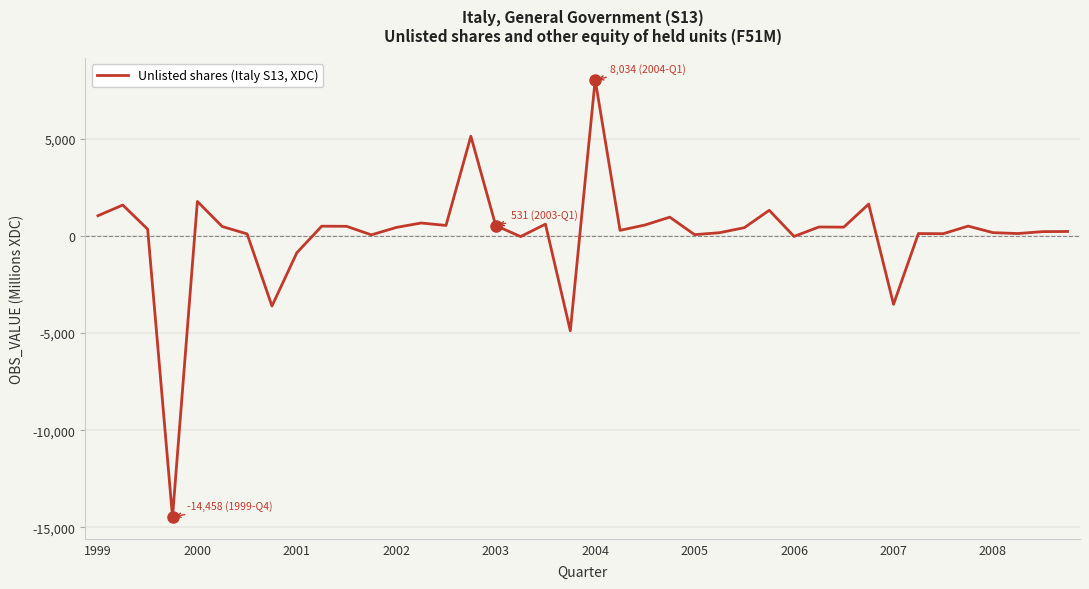

What is the maximum value shown in the chart?

8034